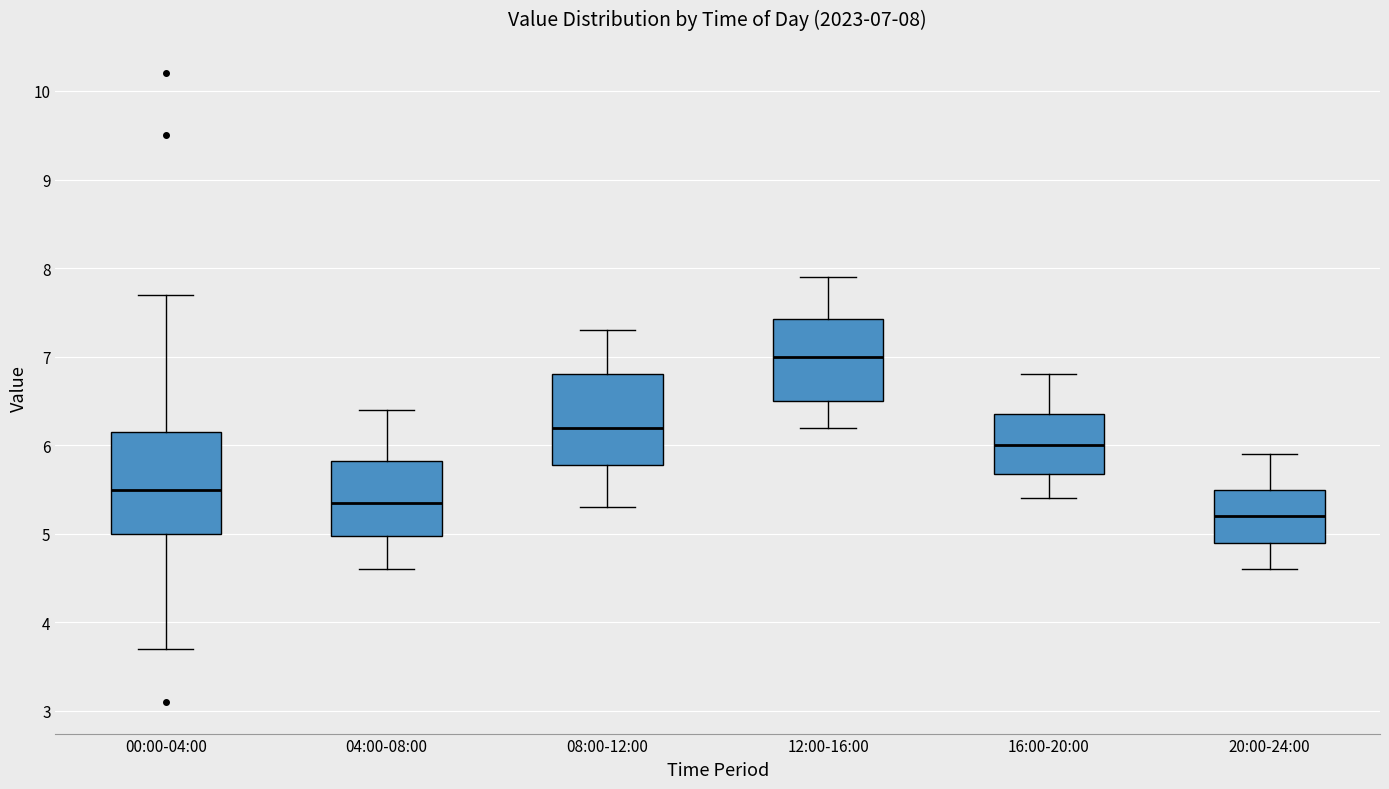

Comparing the boxes themselves (not the whiskers), which one is the tallest?

00:00-04:00